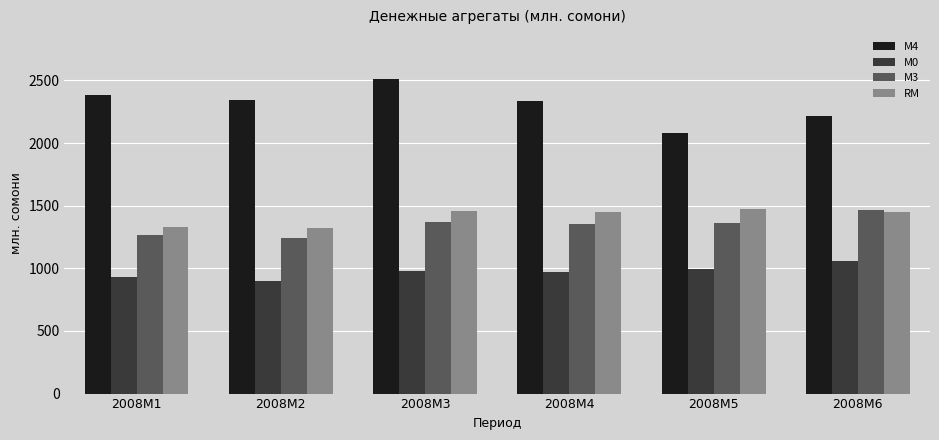

What is the spread (max minus min) of values at 2008M6?

1152.9